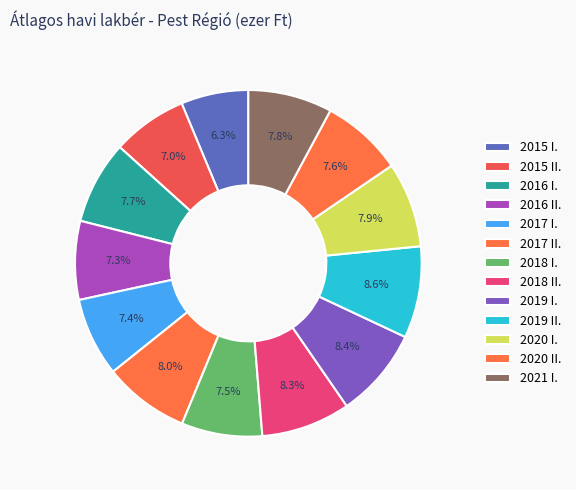

How many segments does this pie chart have?

13